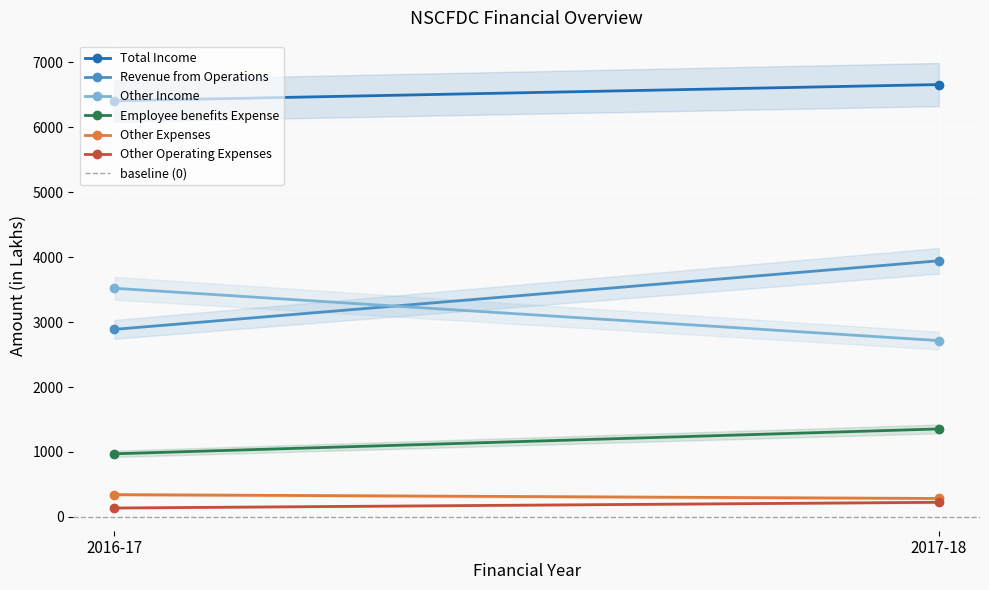

Reading left to right, list all the values displayed in this chart.

Total Income: 6409	6659
Revenue from Operations: 2888	3944
Other Income: 3521	2715
Employee benefits Expense: 971	1354
Other Expenses: 342	283
Other Operating Expenses: 136	224